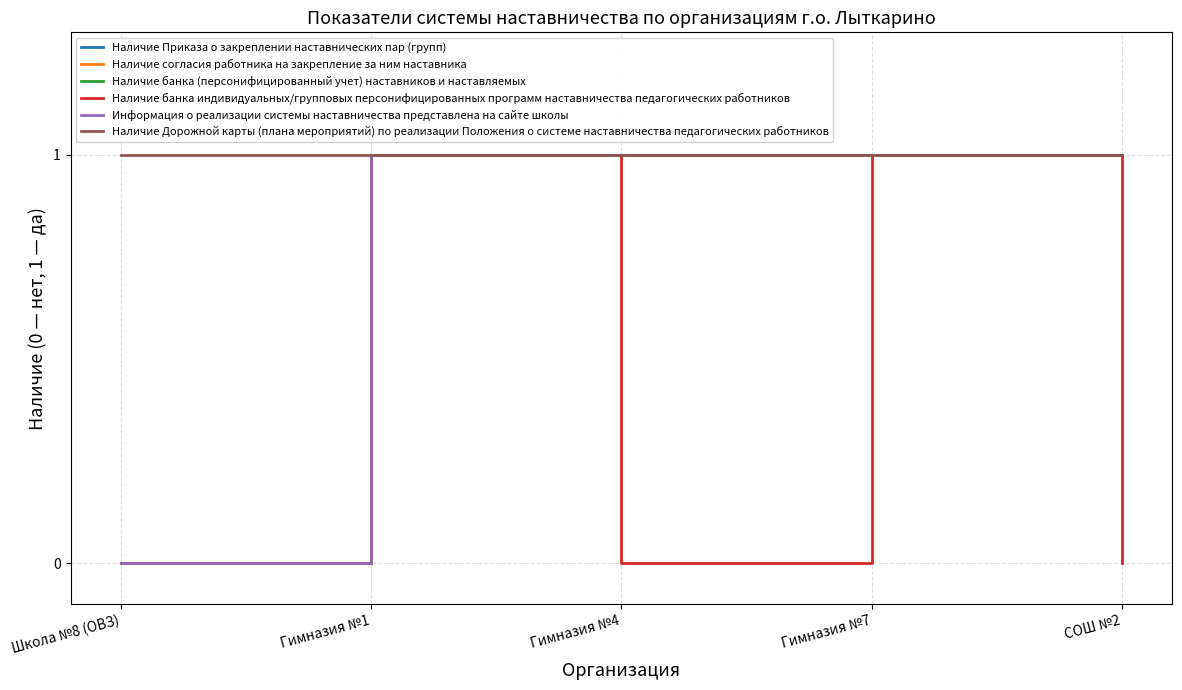

Does the chart have visible grid lines?

Yes